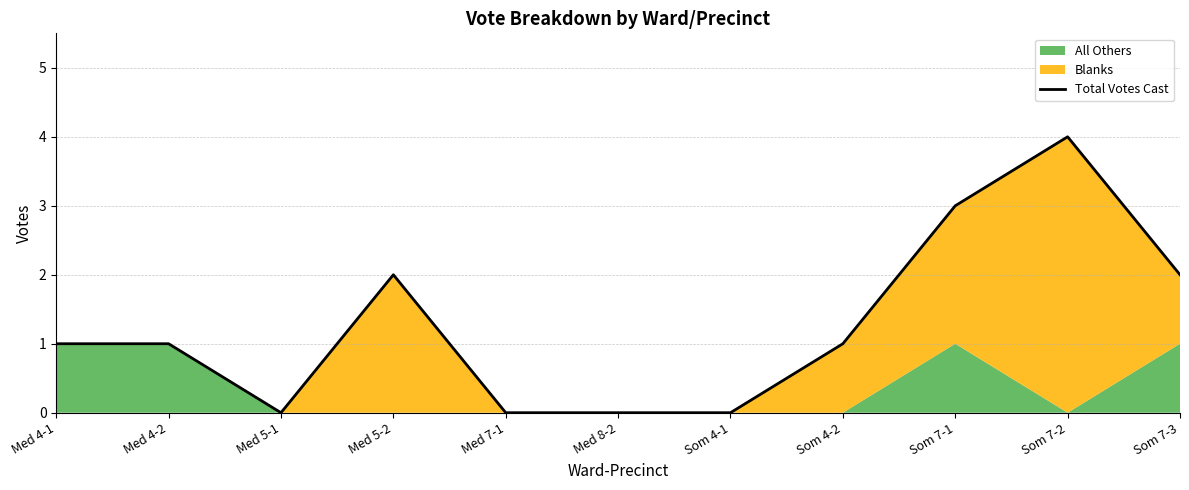

Where is the first local maximum?

Med 5-2